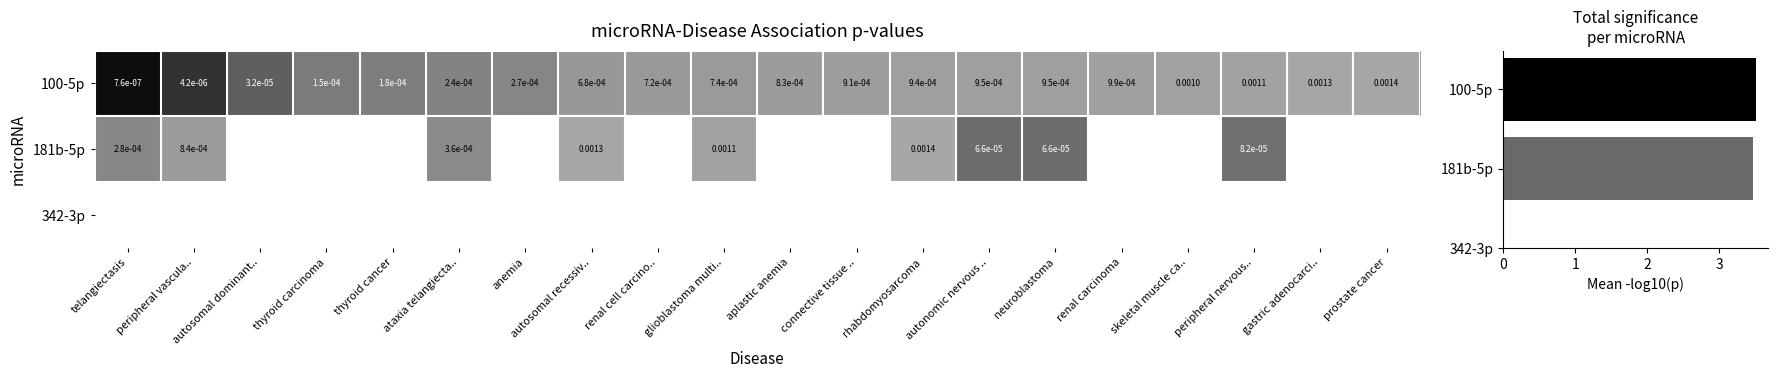

Is it true that 100-5p equals 5.5 at renal cell carcino..?

False